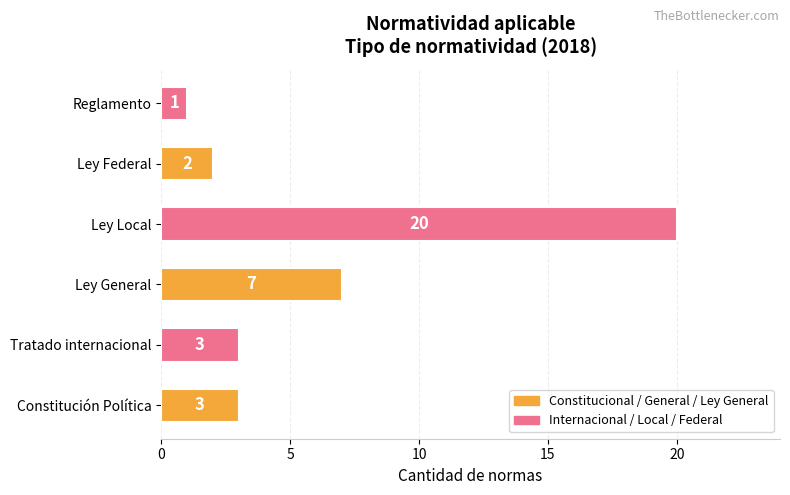

Are the bars grouped side by side (vs. stacked)?

No